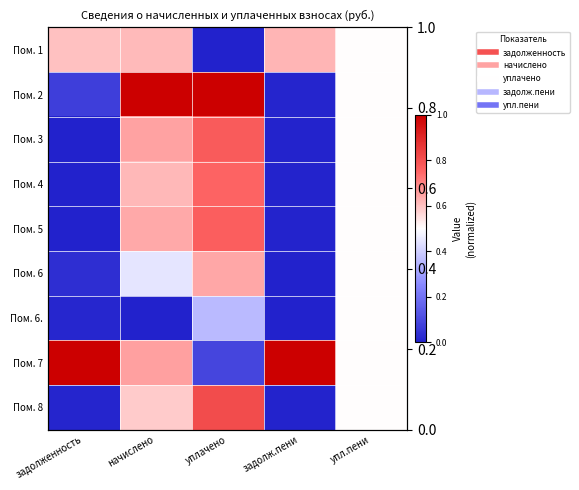

The value of Пом. 3 at уплачено is 1.2. True or false?

False